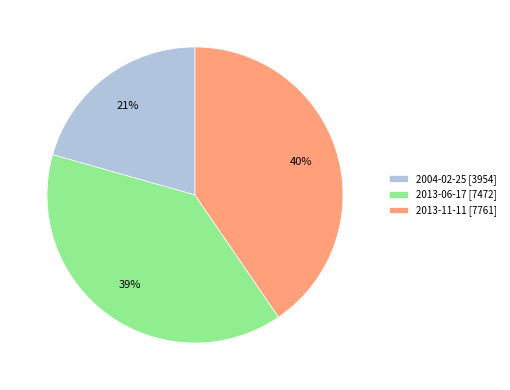

Does 2004-02-25 account for over 50% of the chart?

No